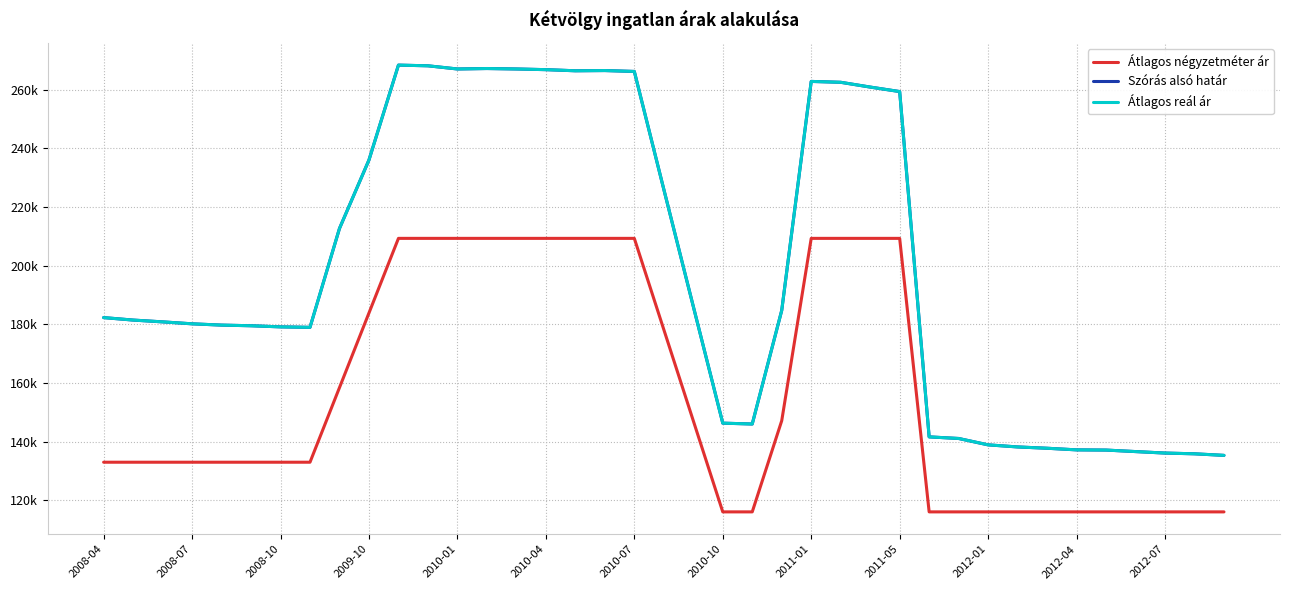

Does the chart display data point markers on the line(s)?

No